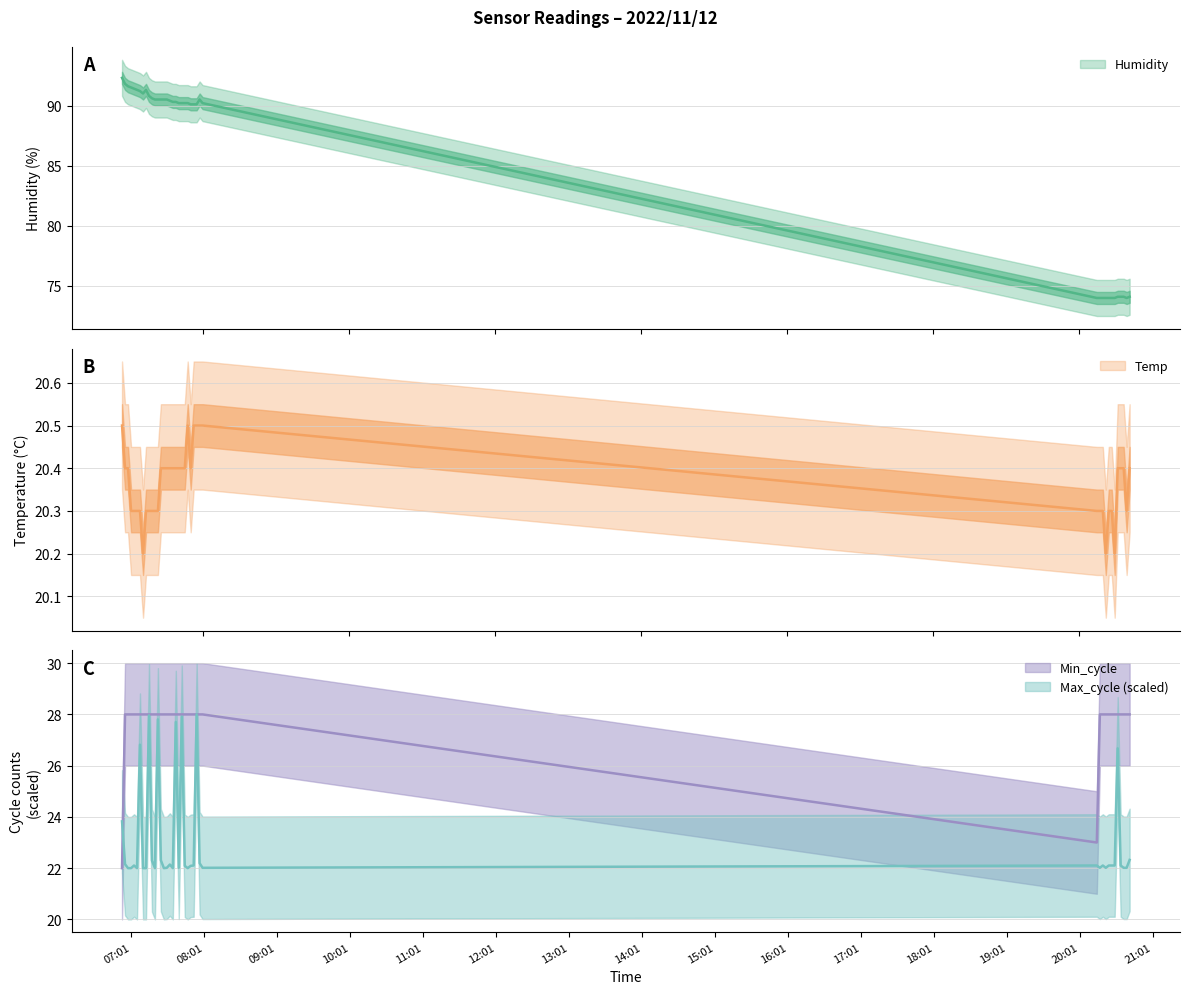

What is the average value of the Max_cycle series?

23.1